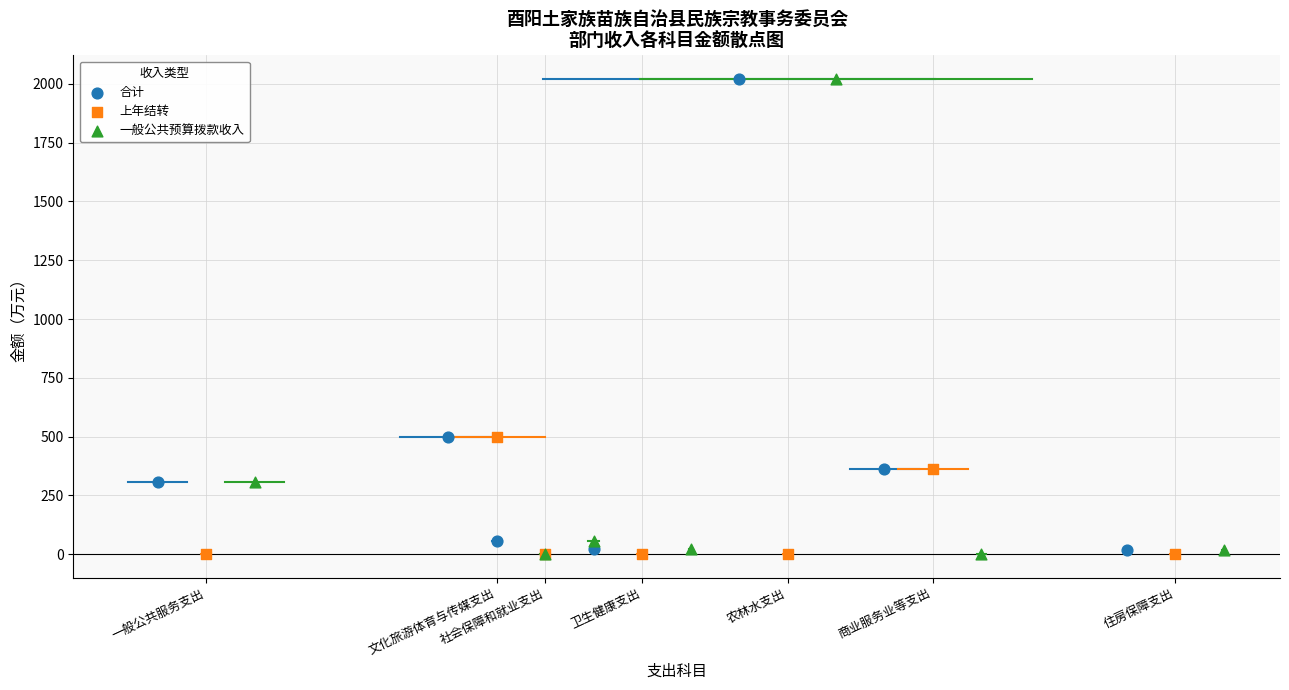

What are all the series names shown in the legend?

合计, 上年结转, 一般公共预算拨款收入